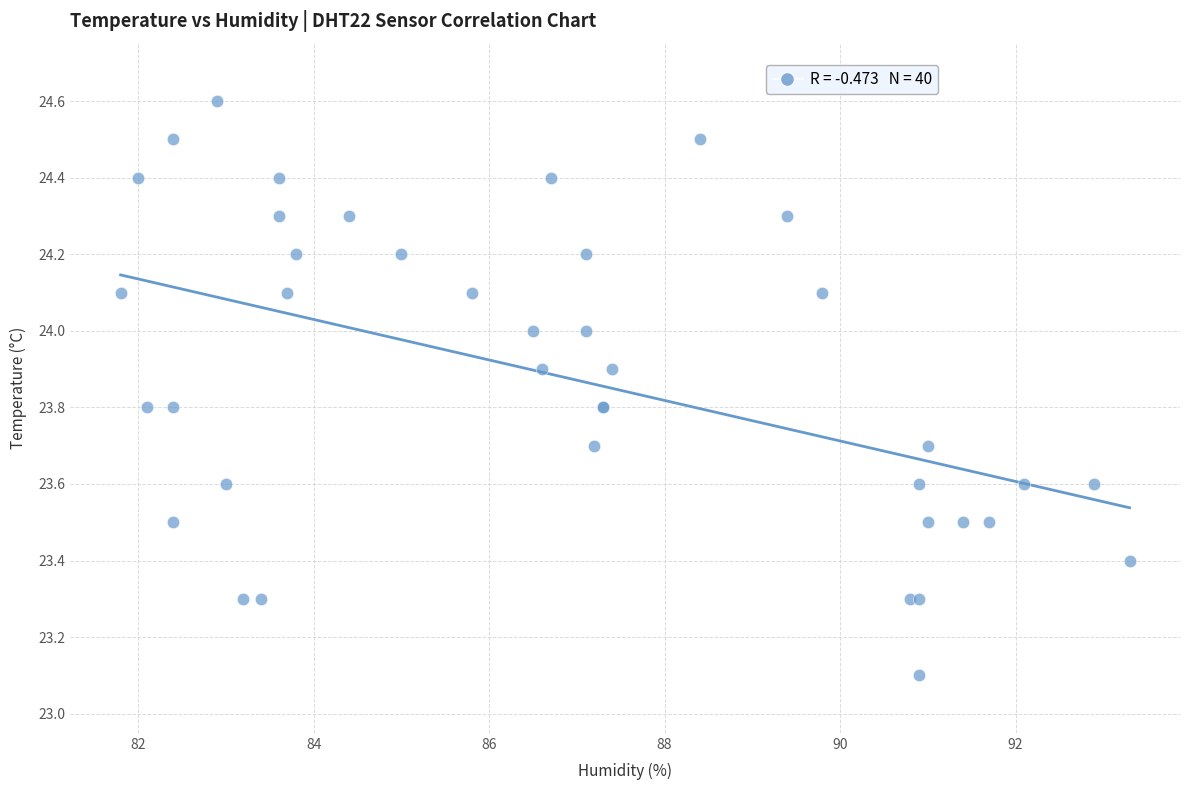

What Y value in the scatter plot is closest to 23?

23.1